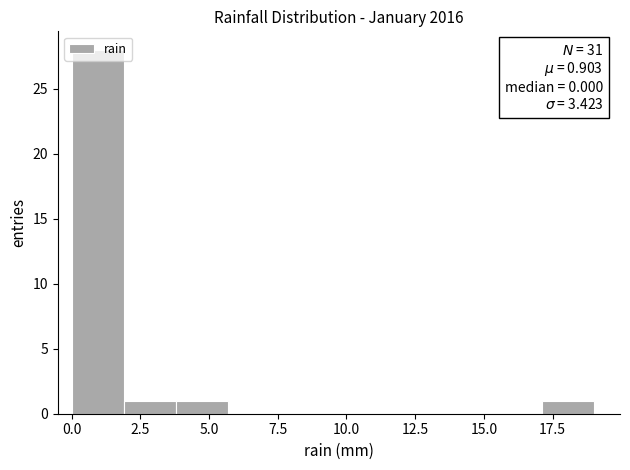

Read against the x-axis, roughly where is the centre of the tallest bar?

1.0